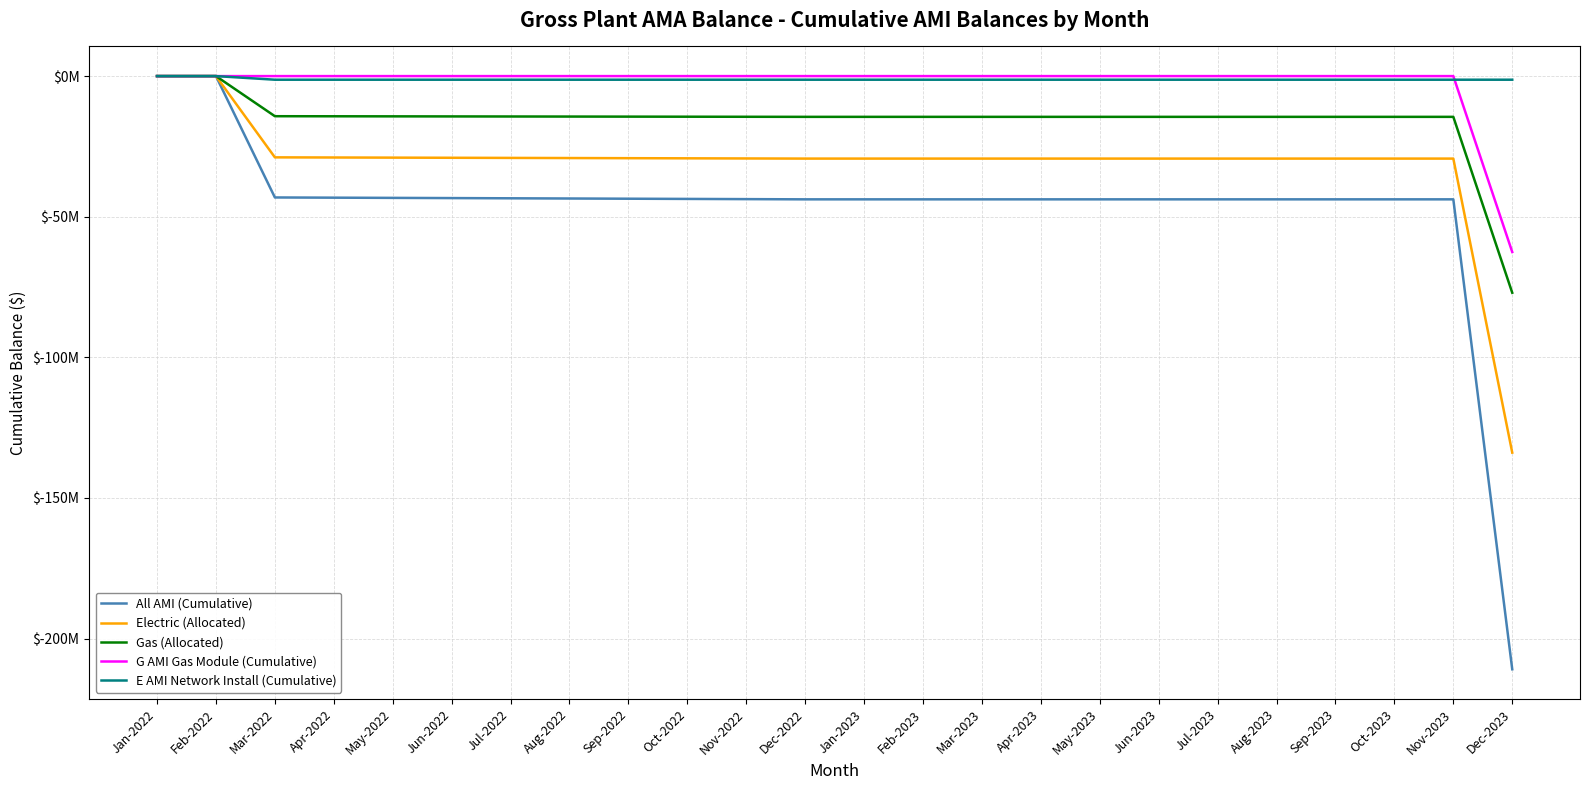

List the labels in order of E AMI Network Install (Cumulative) value, smallest first.

Mar-2022, Apr-2022, May-2022, Jun-2022, Jul-2022, Aug-2022, Sep-2022, Oct-2022, Nov-2022, Dec-2022, Jan-2023, Feb-2023, Mar-2023, Apr-2023, May-2023, Jun-2023, Jul-2023, Aug-2023, Sep-2023, Oct-2023, Nov-2023, Dec-2023, Jan-2022, Feb-2022